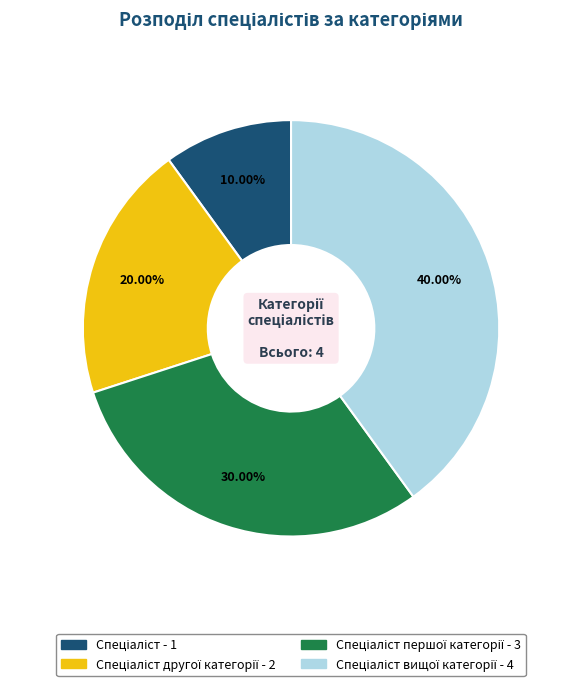

Is there any slice that represents more than half of the pie?

No